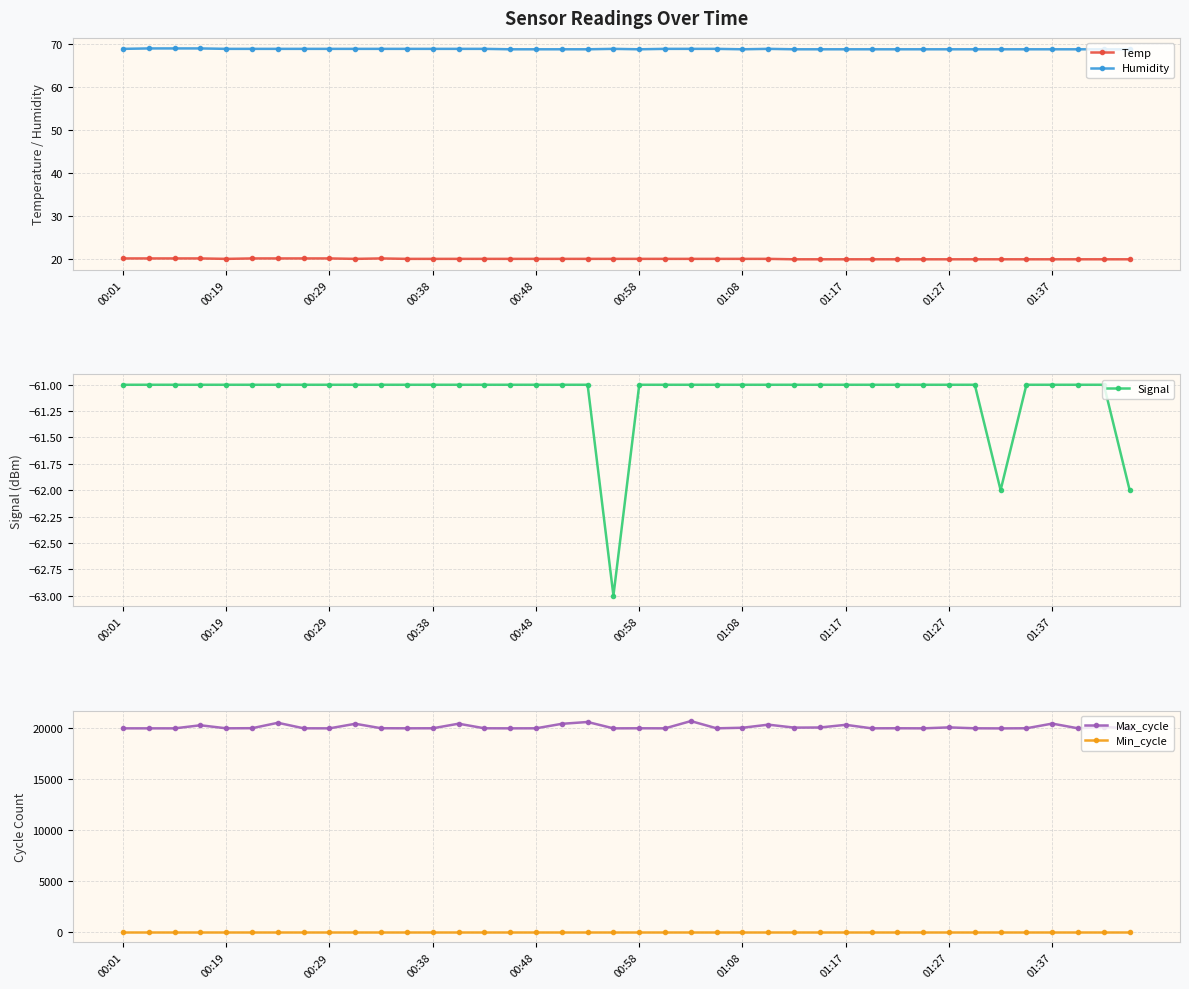

What is the smallest value displayed?

-63.0